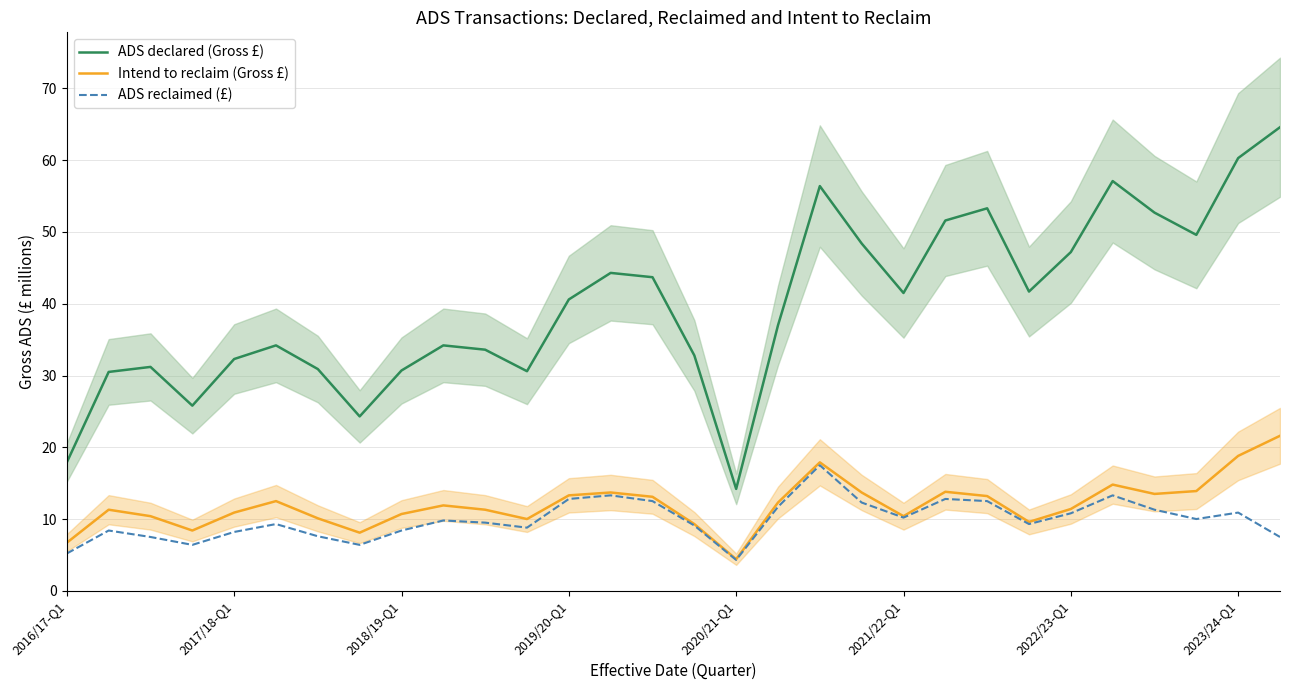

What is the difference between the maximum and minimum values in the ADS declared (Gross £) series?

50.4